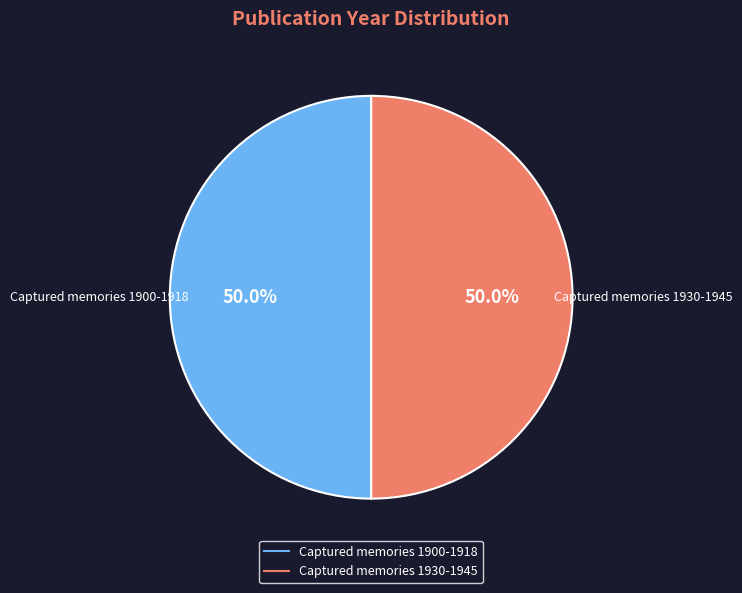

True or false: Captured memories 1930-1945 accounts for 44% of the total.

False